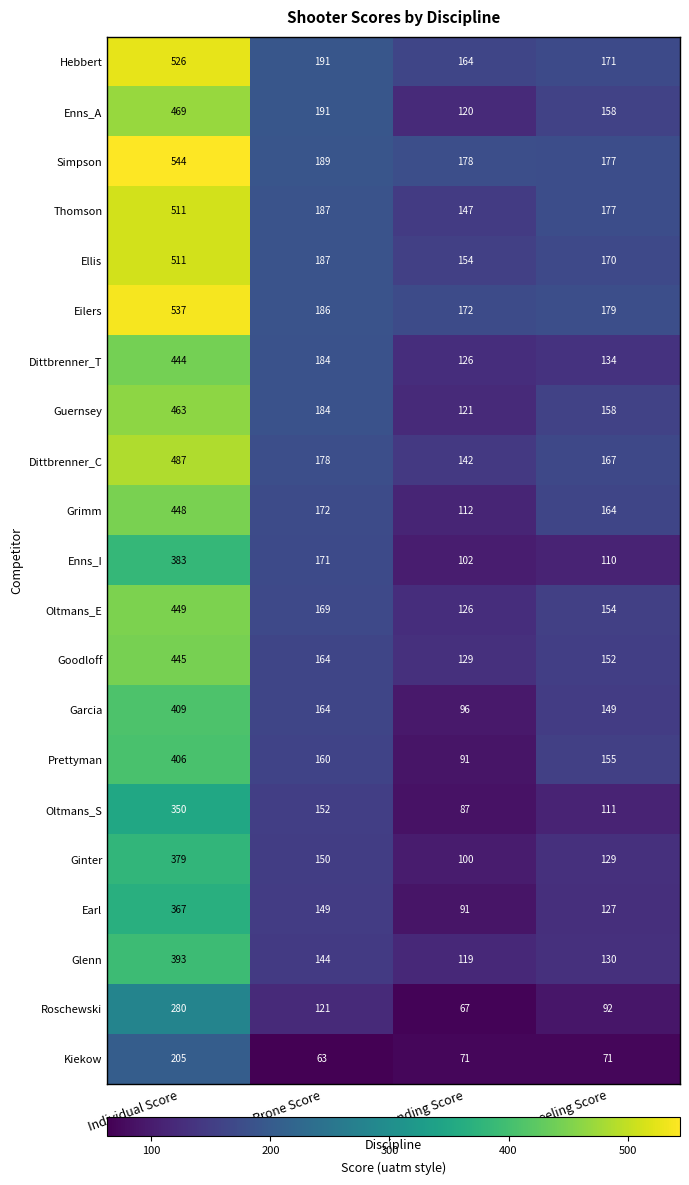

At which label does Glenn first exceed 144?

Individual Score